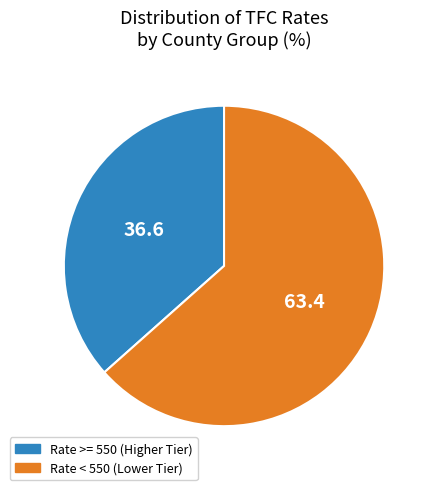

Is there a majority slice in this chart?

Yes